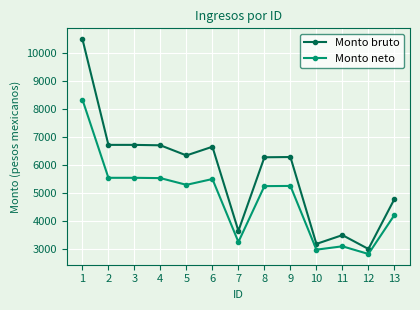

What value does the Monto neto series have at 3?

5545.0